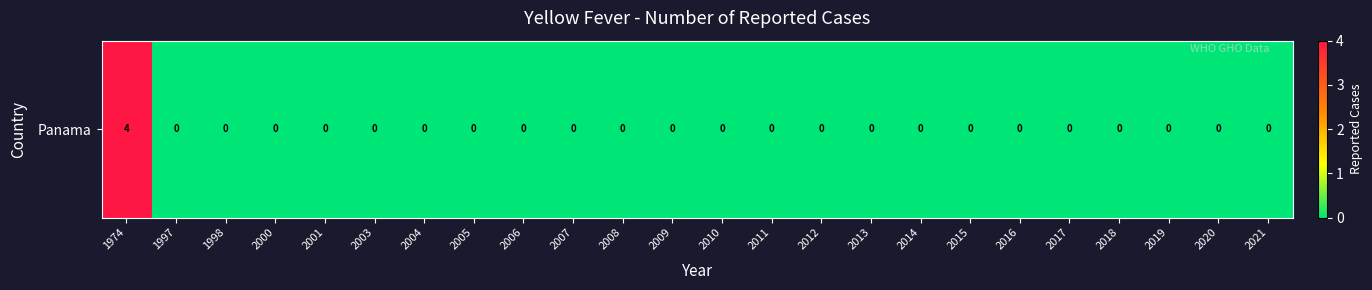

What is the difference between the values at 1997 and 1974?

4